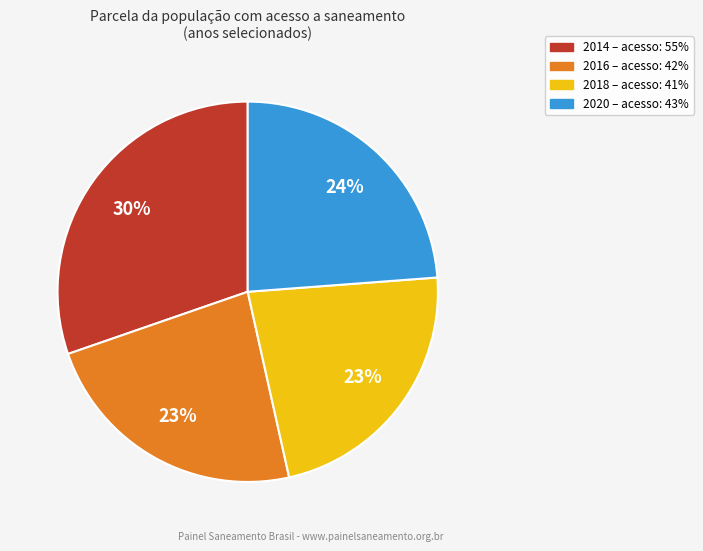

To the nearest percent, what is the average slice percentage?

25%